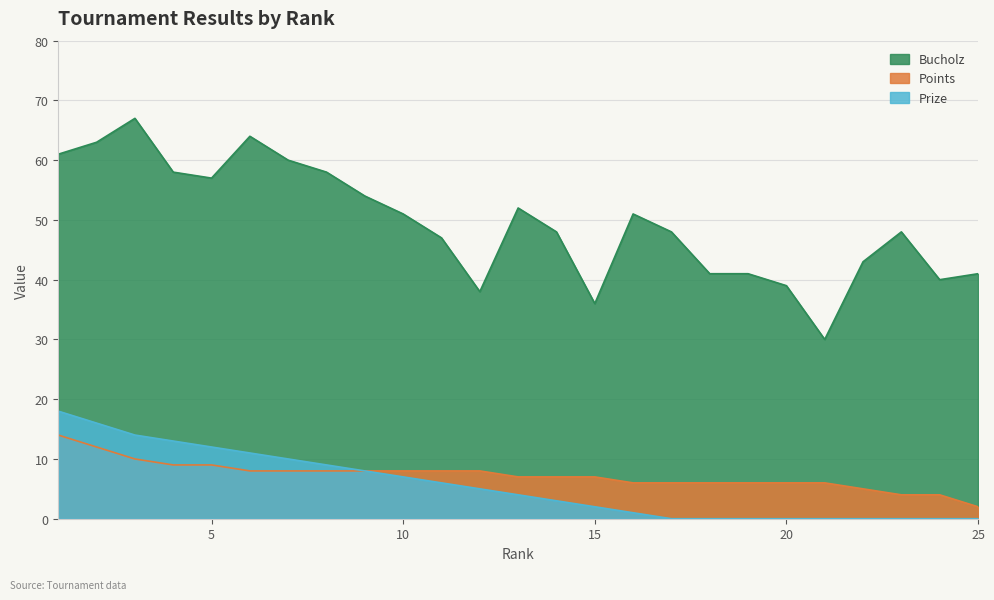

Reading left to right, what are all the values shown in this chart?

Bucholz: 1=61	2=63	3=67	4=58	5=57	6=64	7=60	8=58	9=54	10=51	11=47	12=38	13=52	14=48	15=36	16=51	17=48	18=41	19=41	20=39	21=30	22=43	23=48	24=40	25=41
Points: 1=14	2=12	3=10	4=9	5=9	6=8	7=8	8=8	9=8	10=8	11=8	12=8	13=7	14=7	15=7	16=6	17=6	18=6	19=6	20=6	21=6	22=5	23=4	24=4	25=2
Prize: 1=18	2=16	3=14	4=13	5=12	6=11	7=10	8=9	9=8	10=7	11=6	12=5	13=4	14=3	15=2	16=1	17=0	18=0	19=0	20=0	21=0	22=0	23=0	24=0	25=0